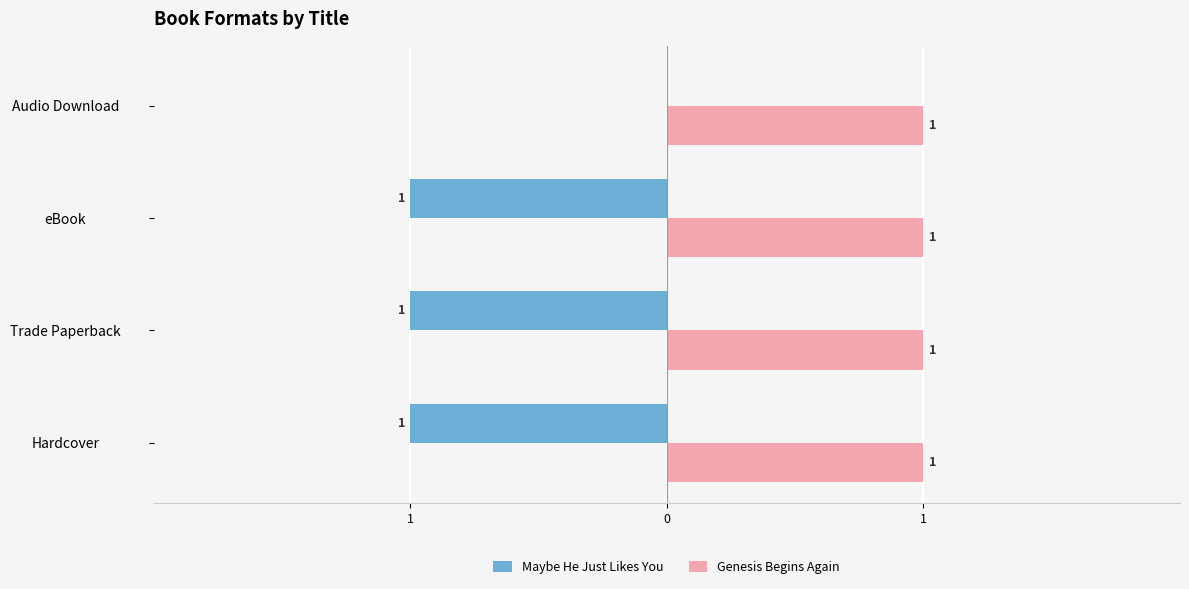

What is the average value of the Maybe He Just Likes You series?

-0.8